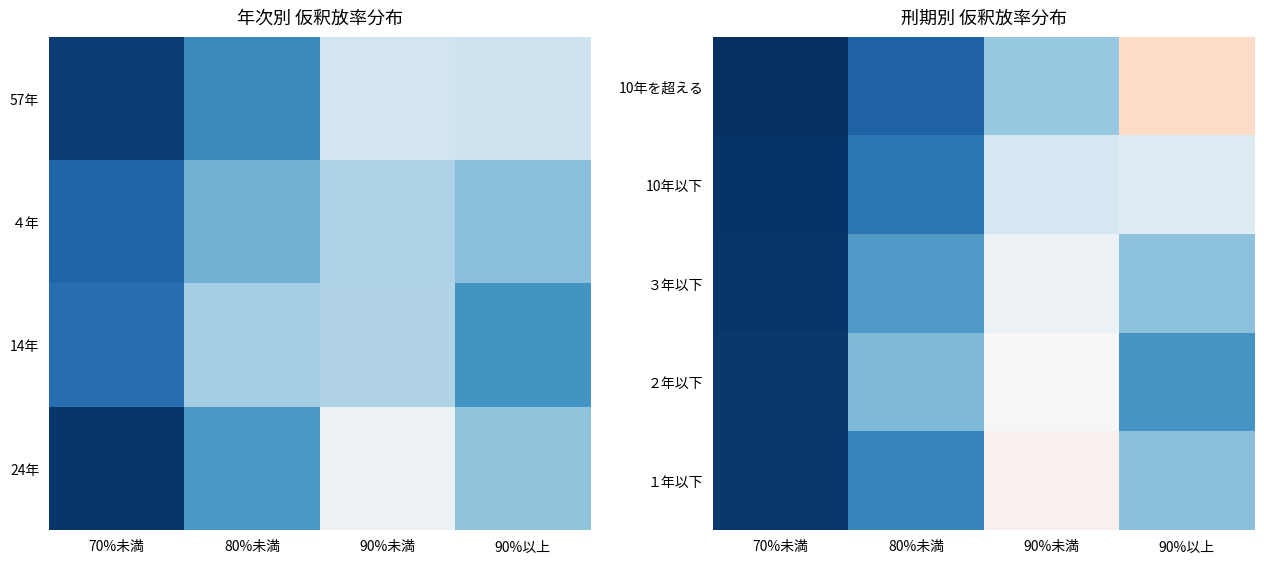

At which category is the sum across all series the highest?

90%未満